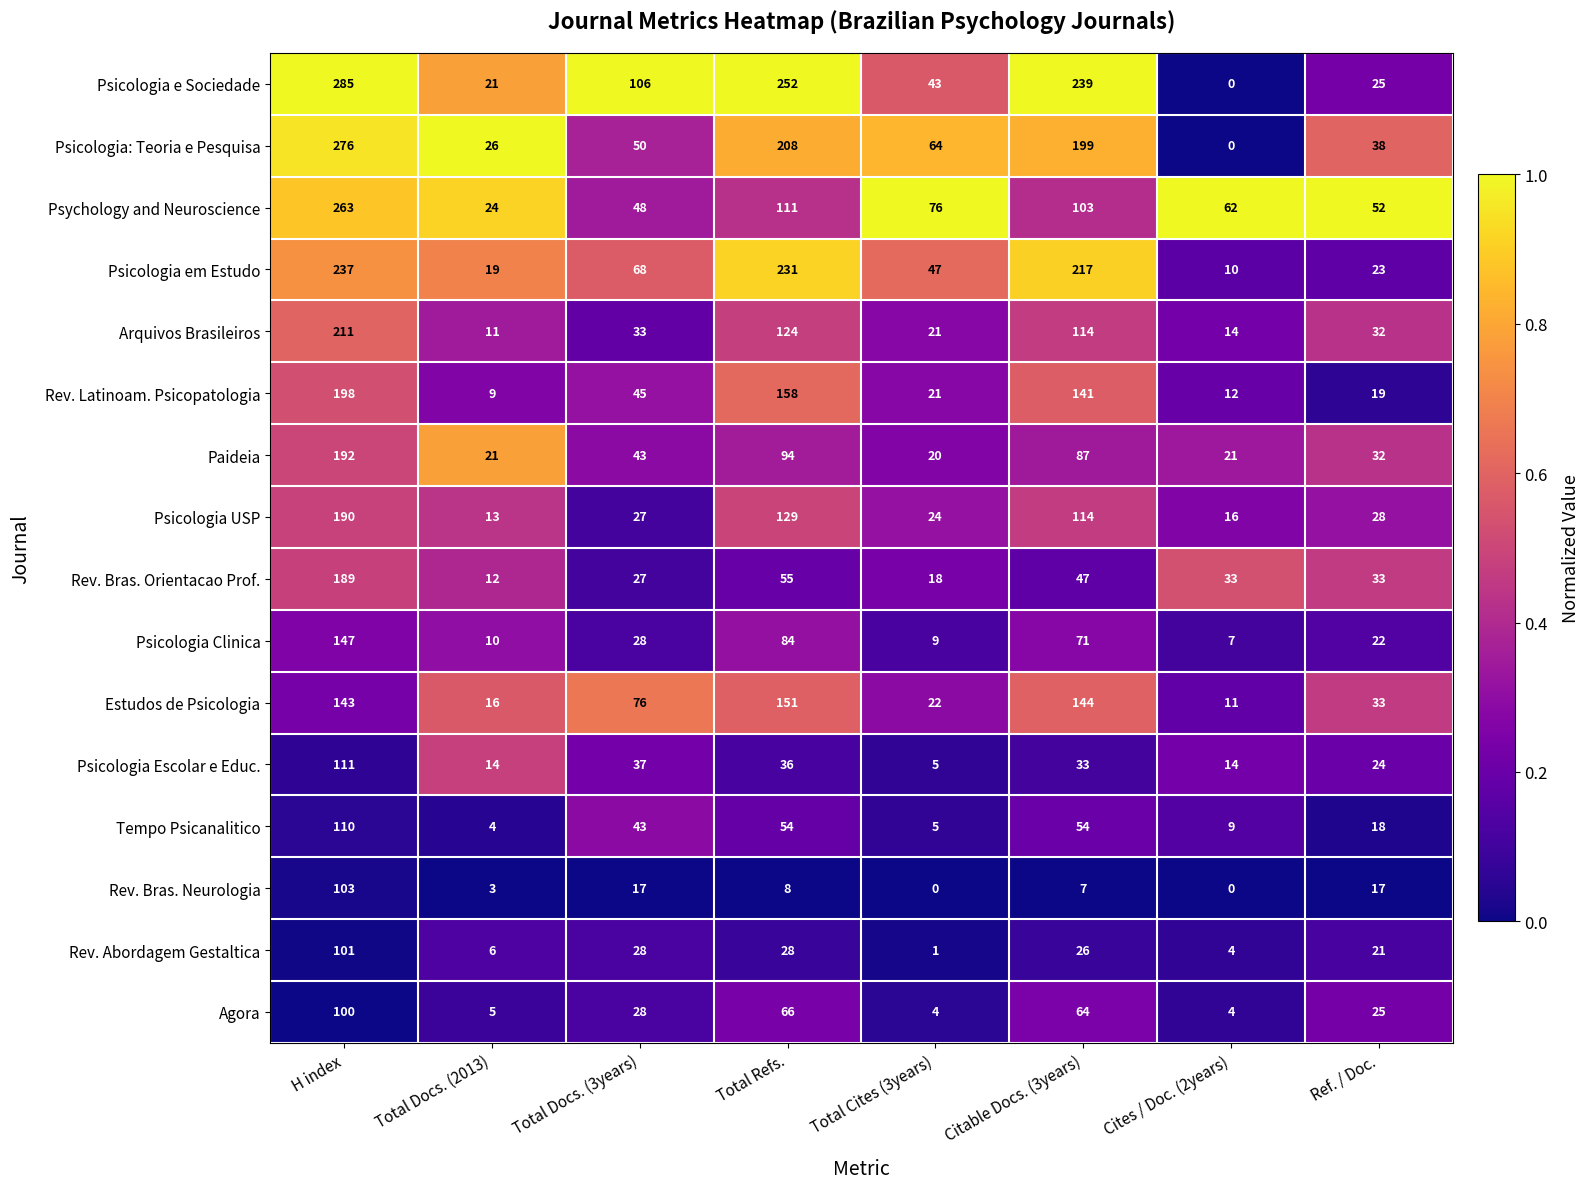

What is the sum of the Psicologia: Teoria e Pesquisa values at Total Docs. (2013) and Cites / Doc. (2years)?

26